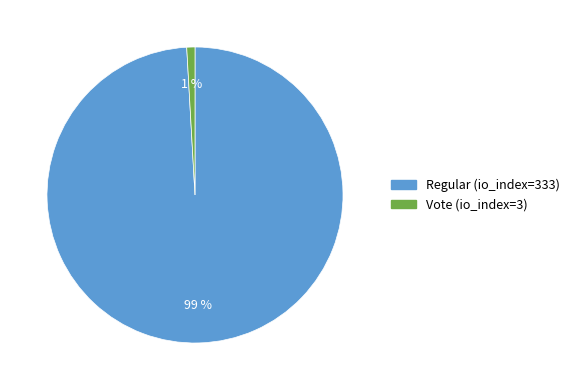

Does any single category account for the majority?

Yes